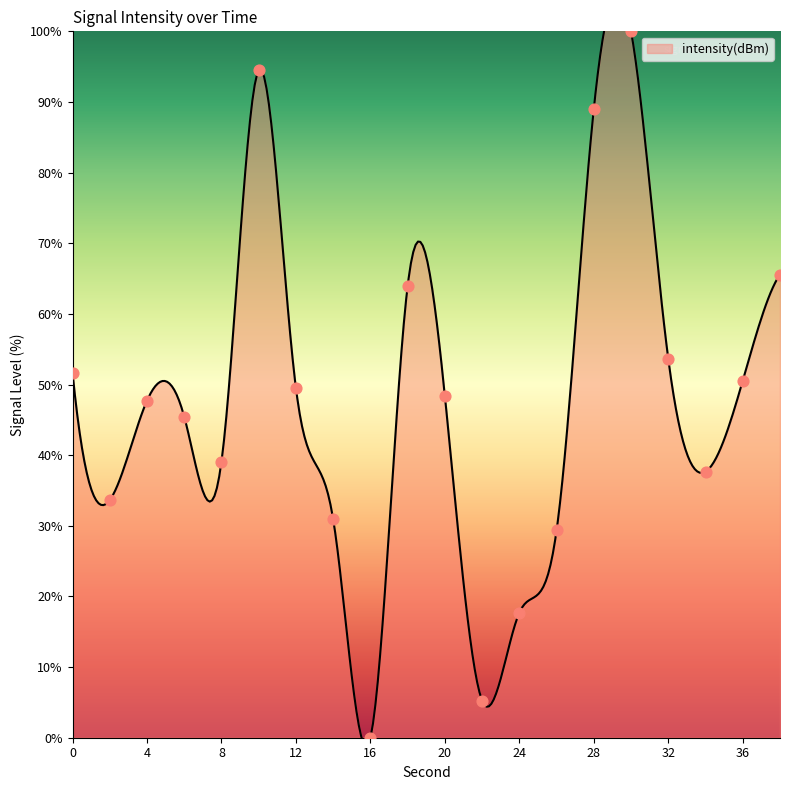

Approximately how many times larger is the value at 6 compared to 12?

0.9